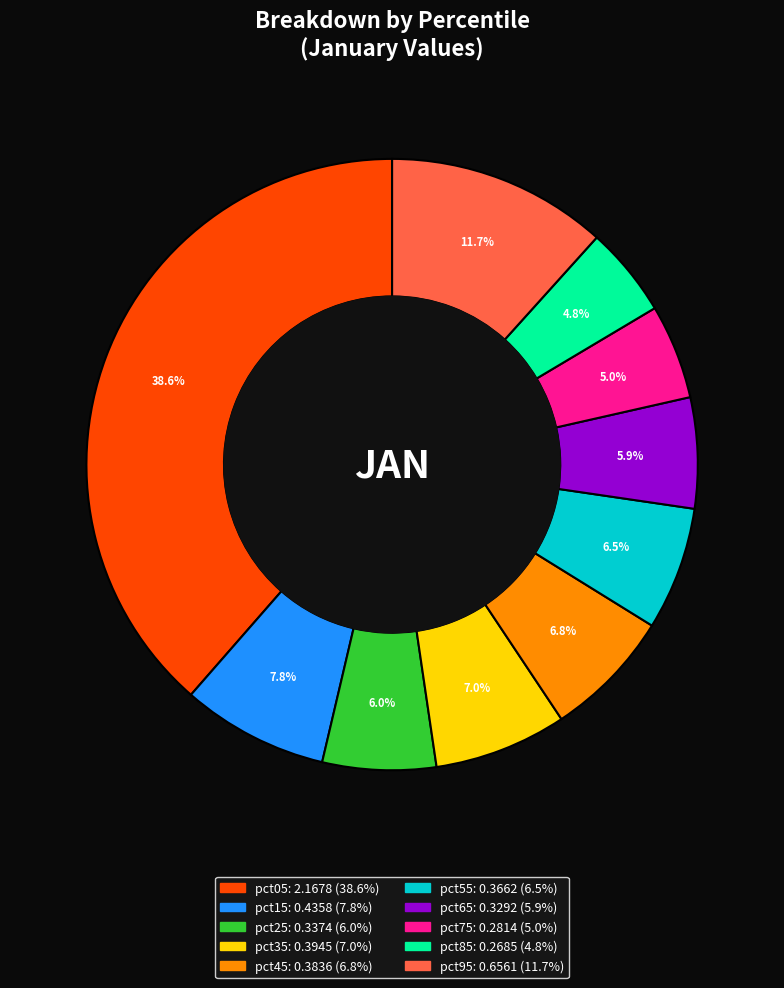

Do pct85 and pct65 together represent more than half of the pie?

No